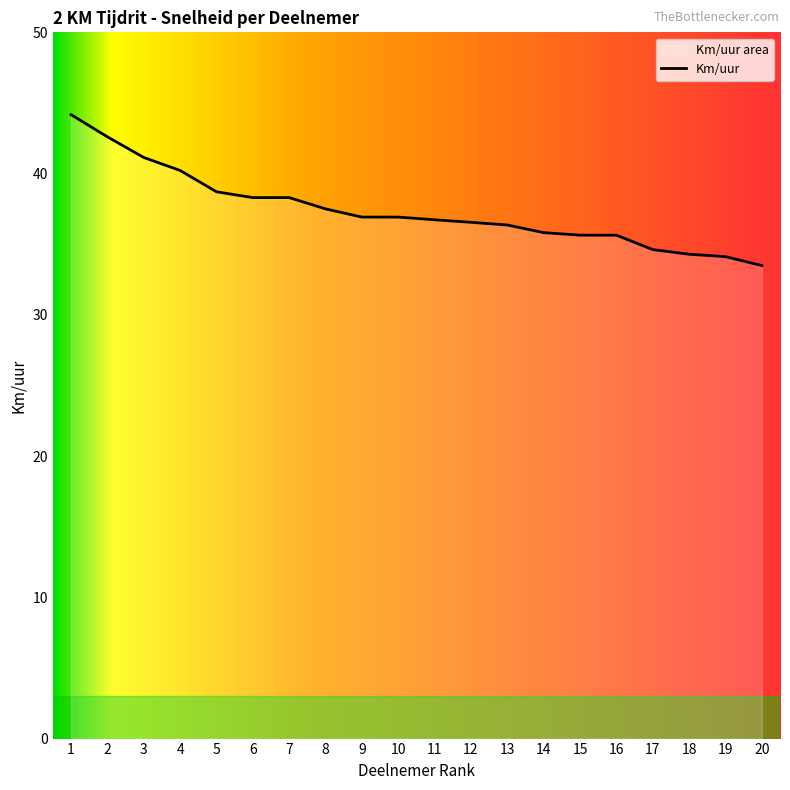

What is the approximate value at 6?

38.3